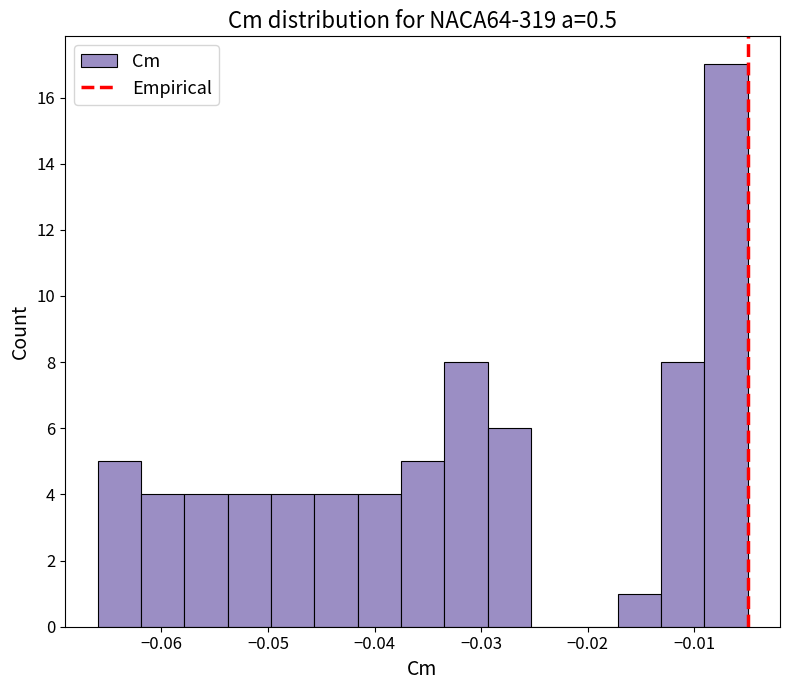

How tall is the bar that spans -0.017 to -0.013 on the x-axis? Neither the bar edges nor the heights are printed on the chart, so give them approximately, as read against the axes.

1